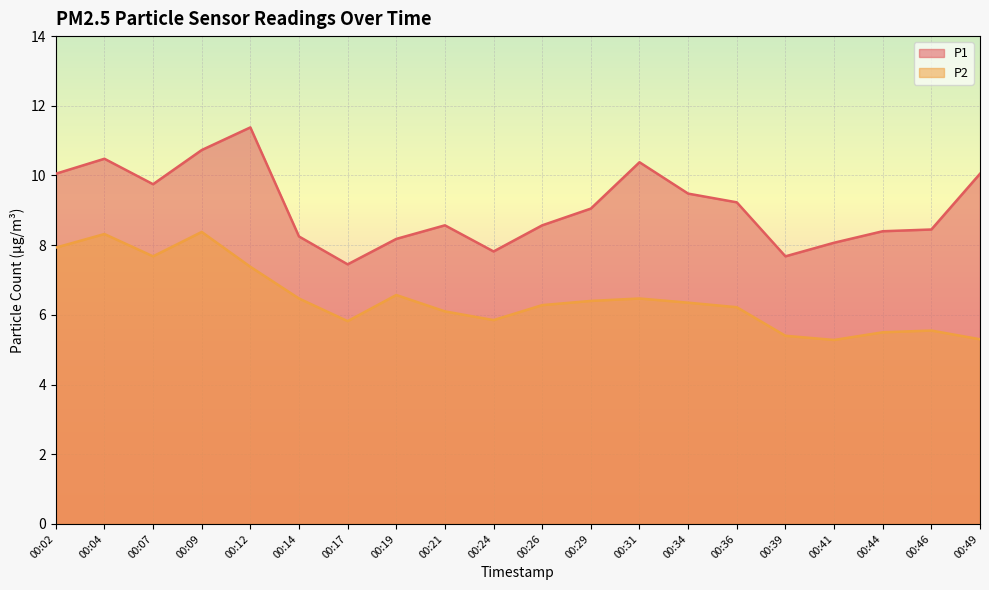

List the series in order of their peak value, lowest first.

P2, P1